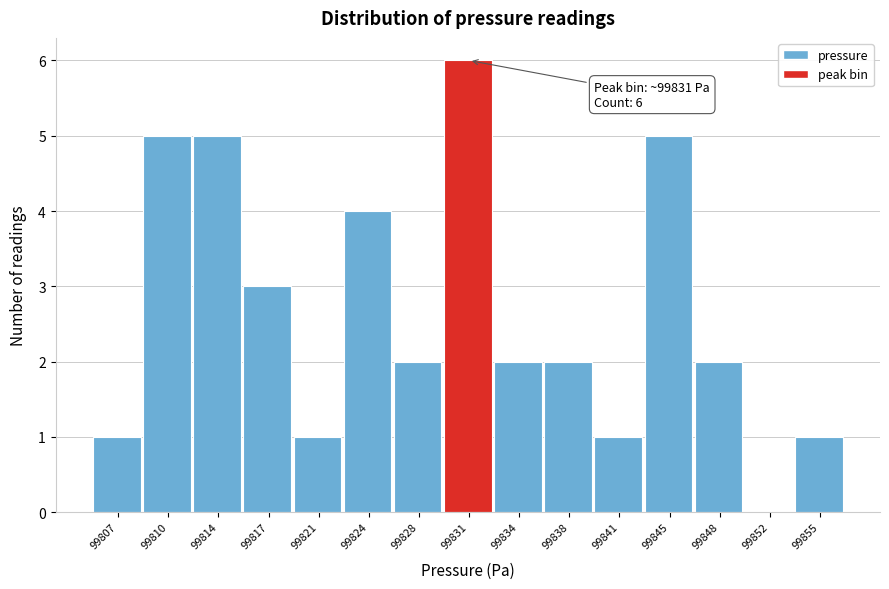

Reading left to right, list all the values displayed in this chart.

99807=1	99810=5	99814=5	99817=3	99821=1	99824=4	99828=2	99831=6	99834=2	99838=2	99841=1	99845=5	99848=2	99852=0	99855=1